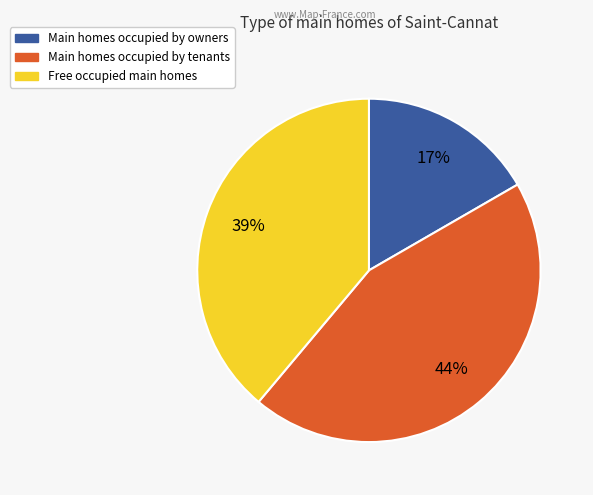

Is there a majority slice in this chart?

No